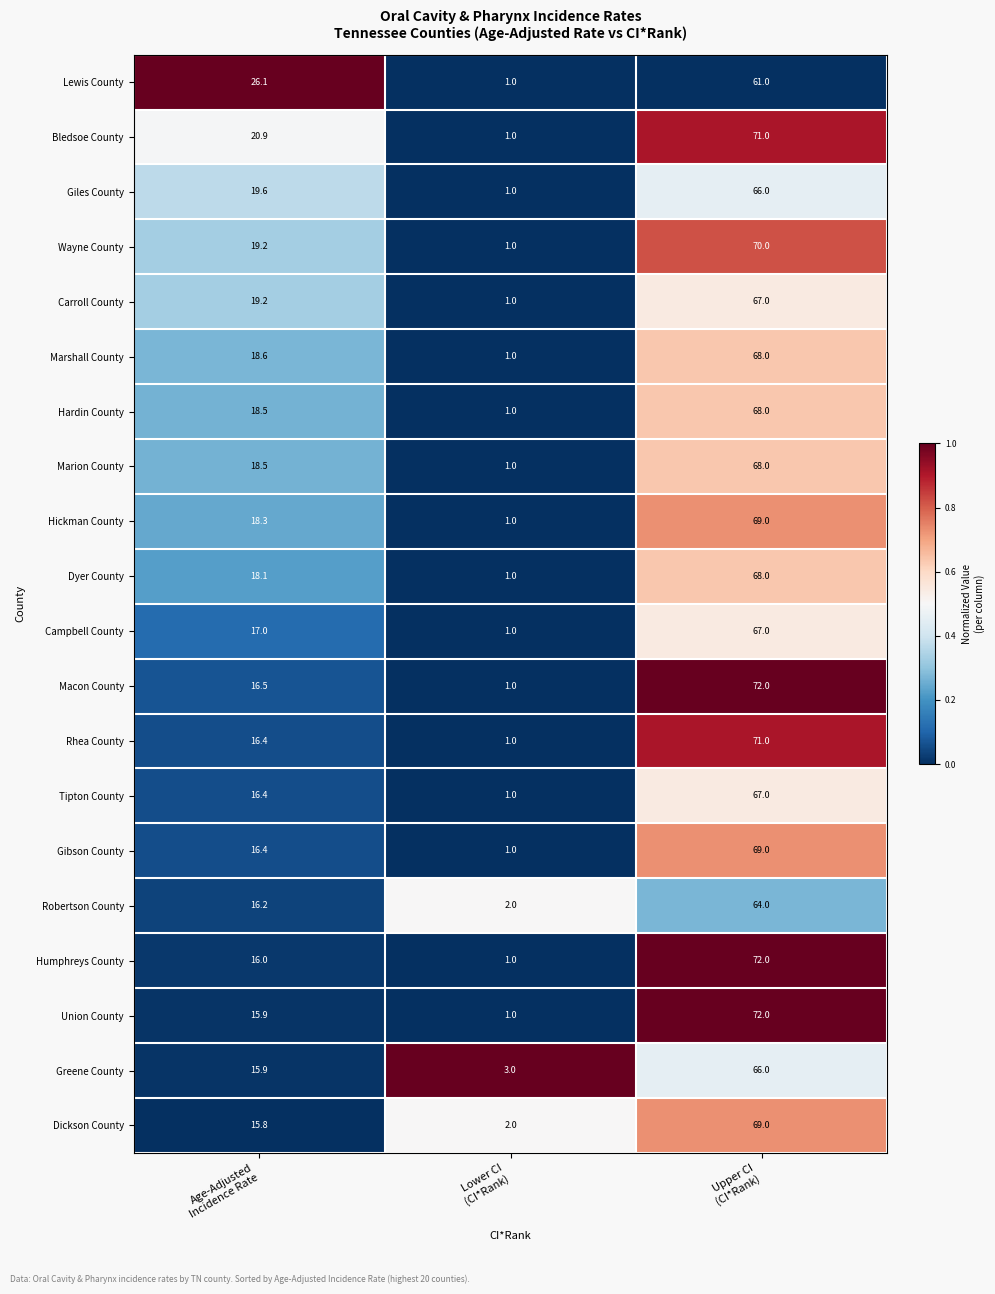

Which series has the largest total across all categories?

Bledsoe County